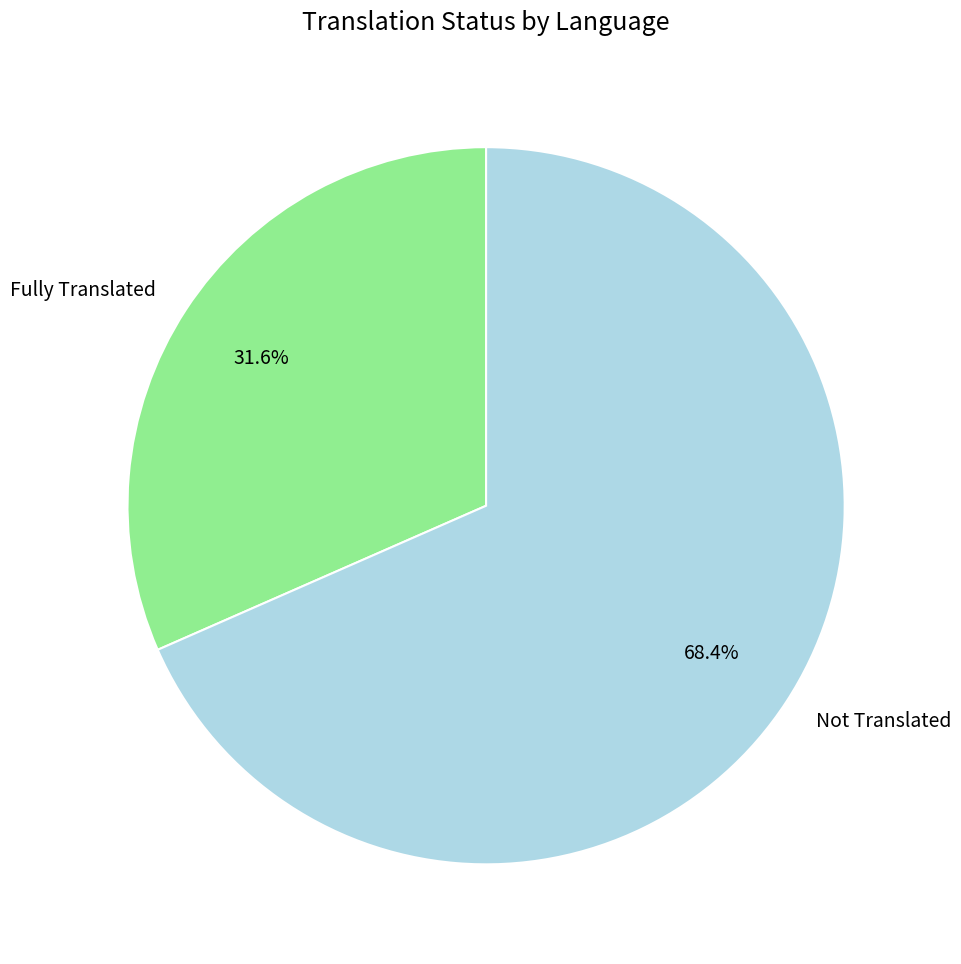

How many slices are in this pie chart?

2